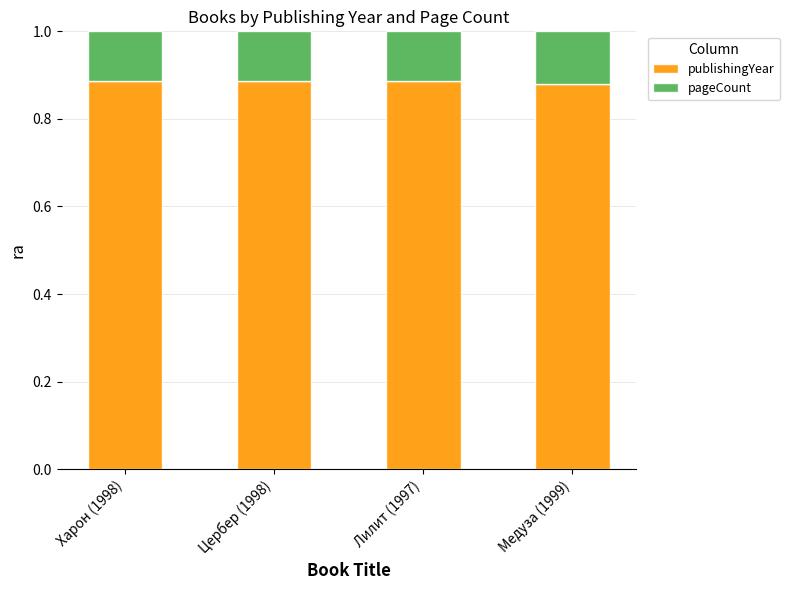

What is the total value across all series at Медуза (1999)?

1.0